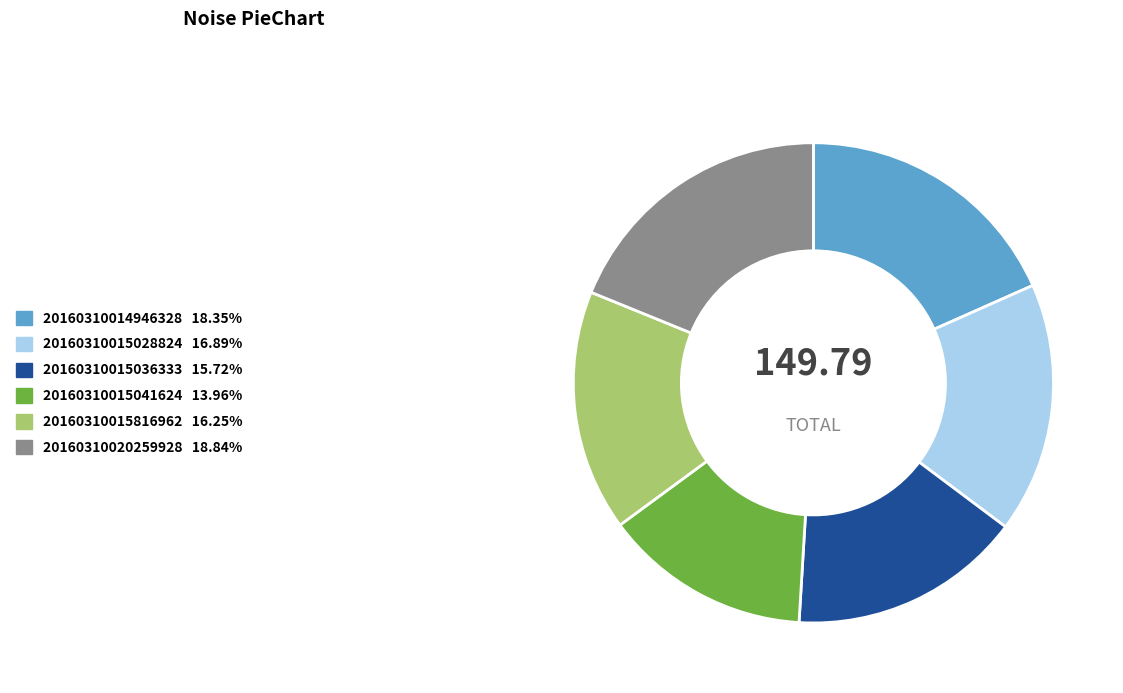

How many slices are in this pie chart?

6